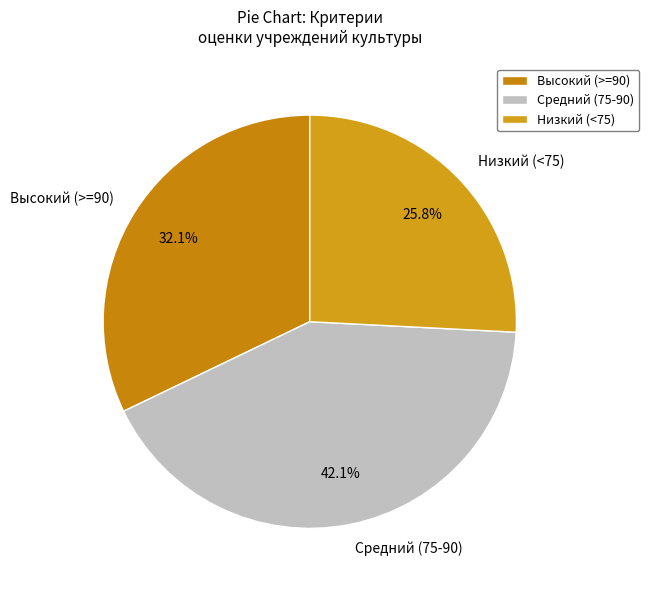

Count the number of slices in the pie.

3